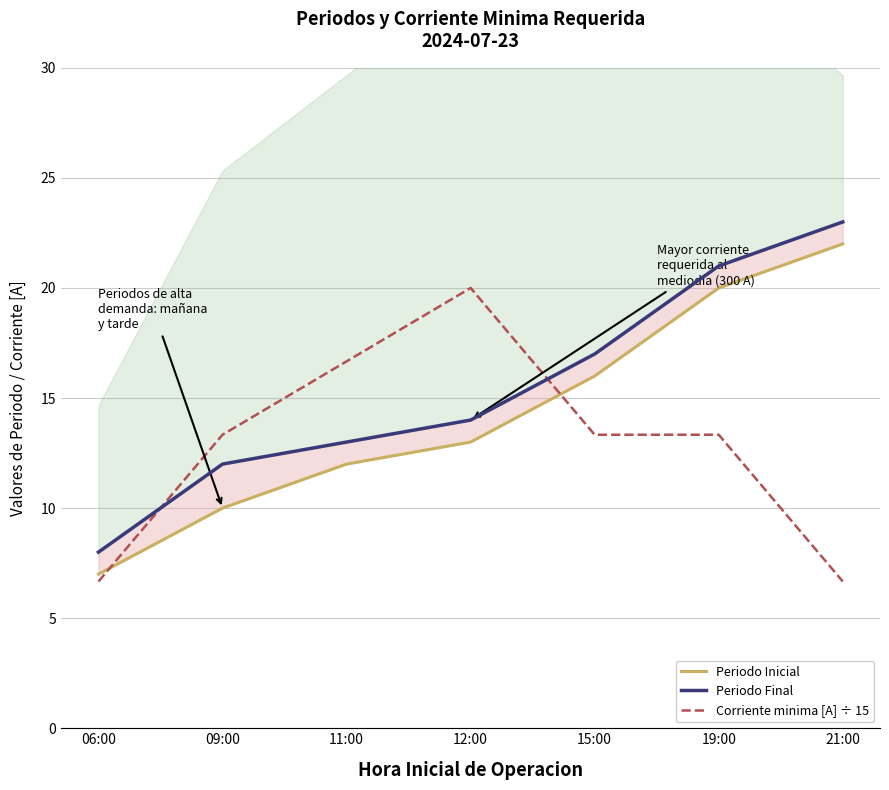

At how many categories does at least one series exceed 6?

7